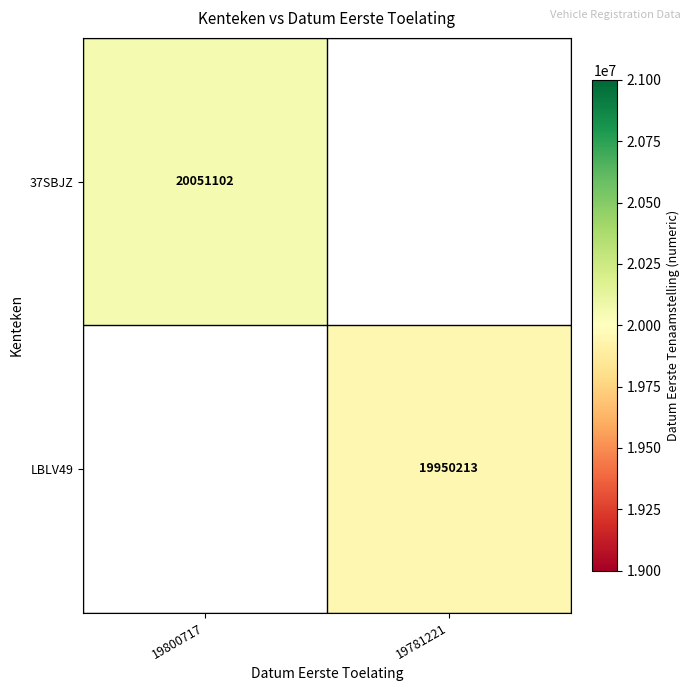

At which category does the chart reach its minimum across all series?

19781221